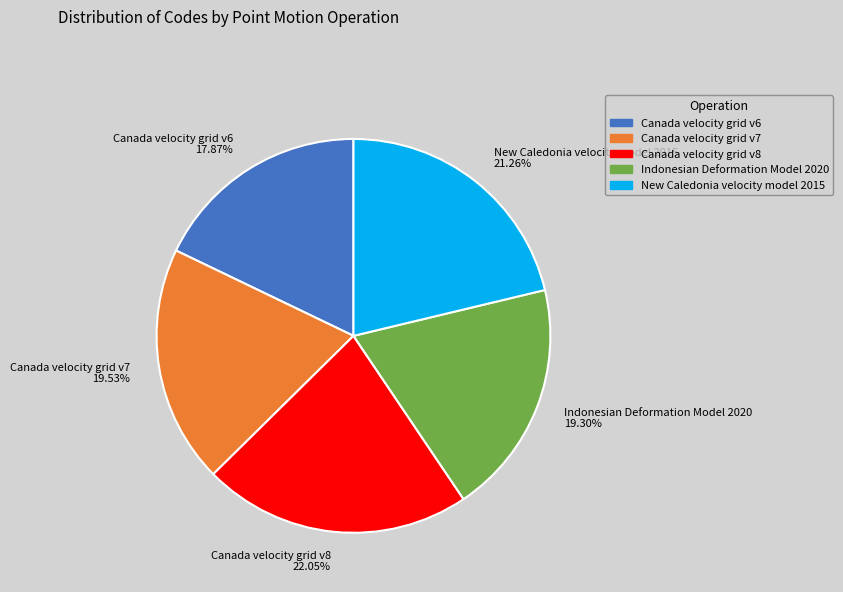

To the nearest percent, what portion does New Caledonia velocity model 2015 represent?

21%